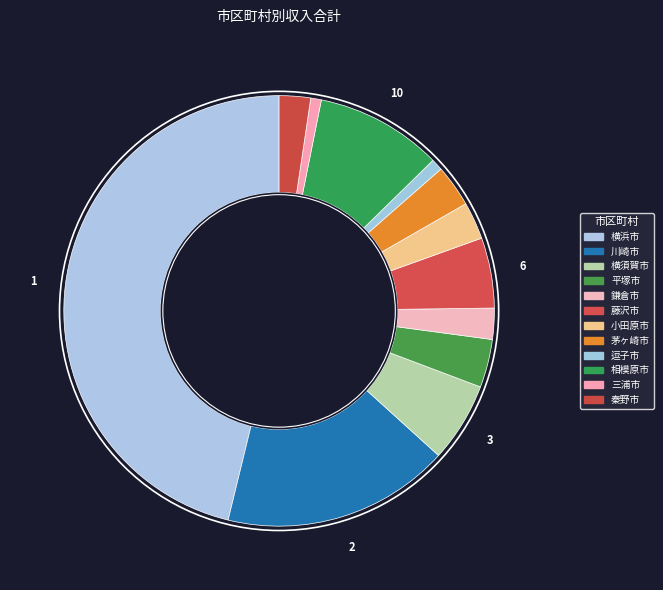

Which category has the biggest portion of the pie?

横浜市